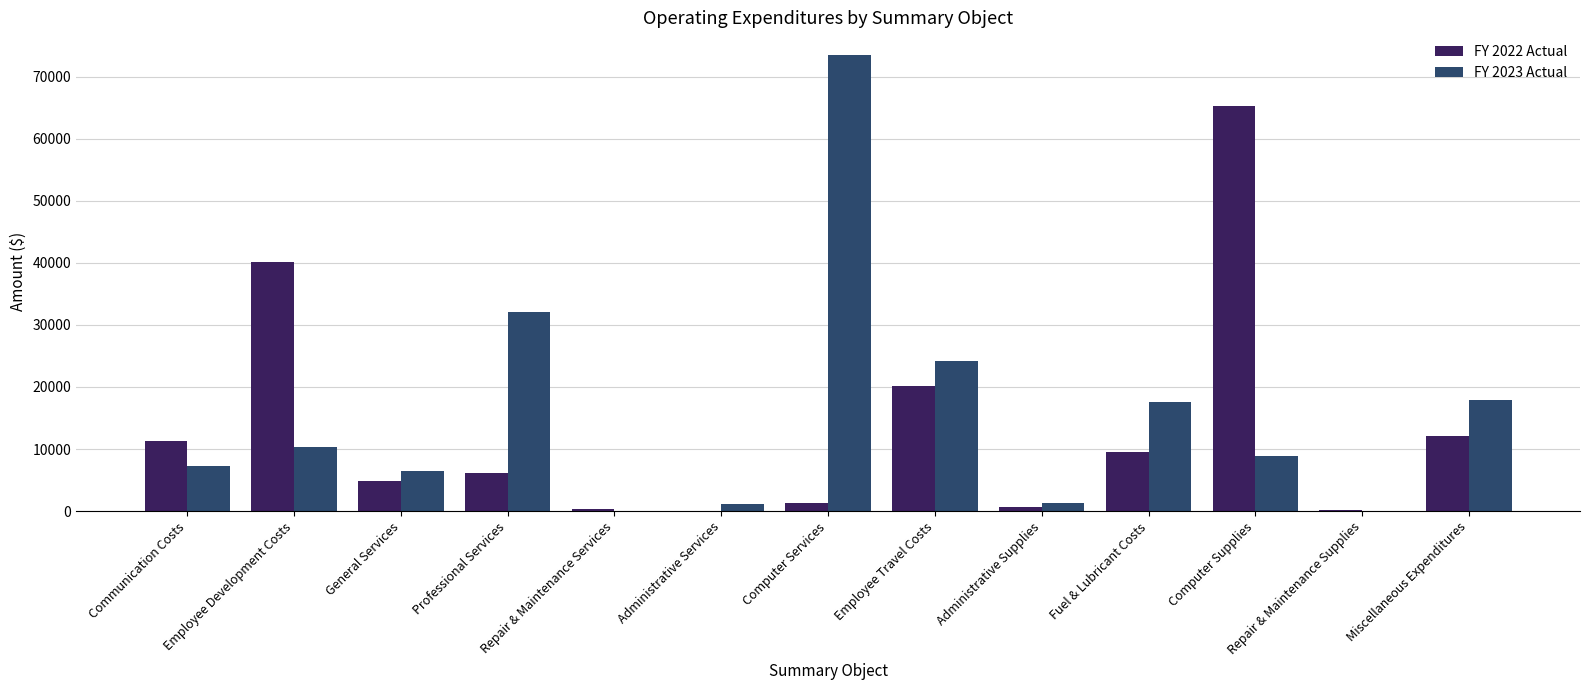

Where does the FY 2022 Actual series first go above 6060?

Communication Costs